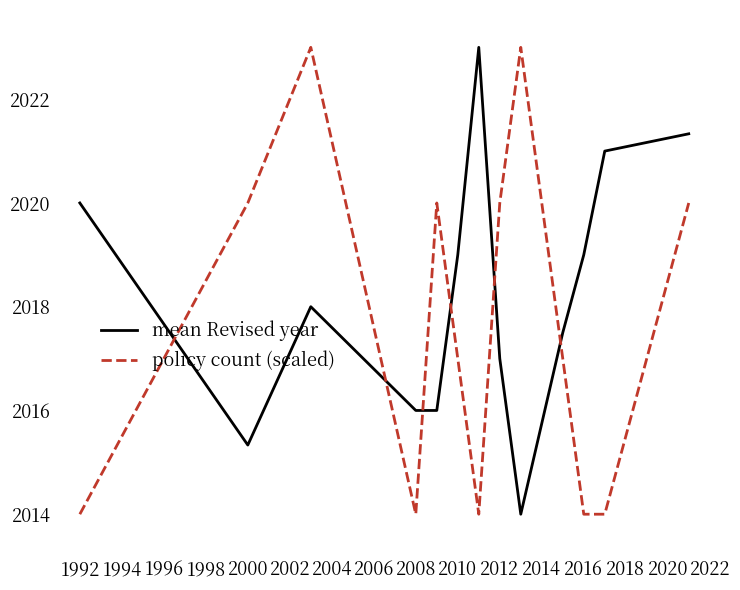

What is the difference between the maximum and minimum values in the mean Revised year series?

9.0